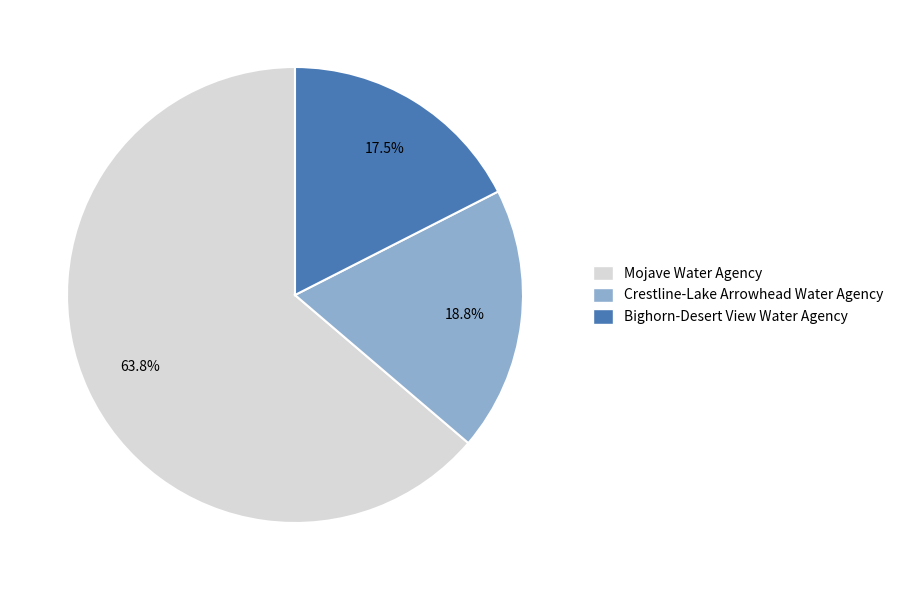

Does Mojave Water Agency represent more than half of the total?

Yes